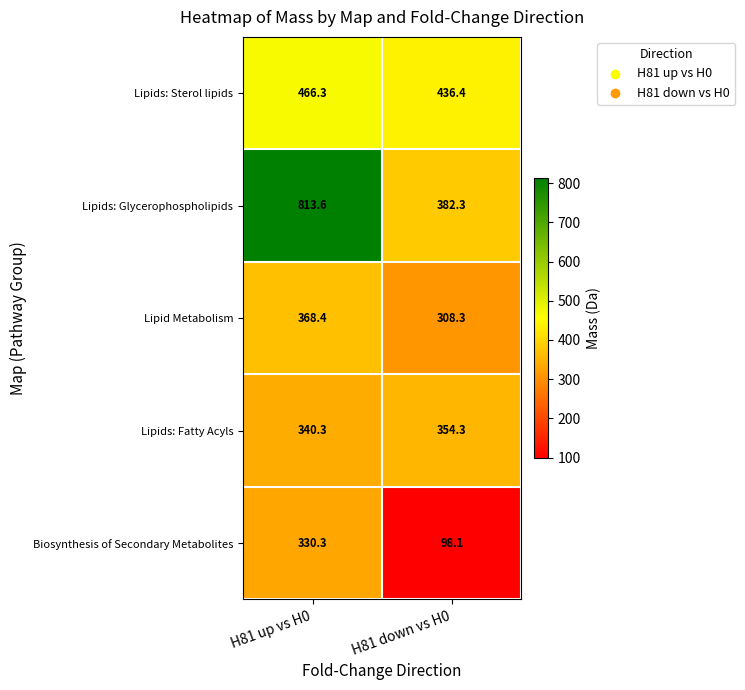

Which series has the largest total across all categories?

Lipids: Glycerophospholipids